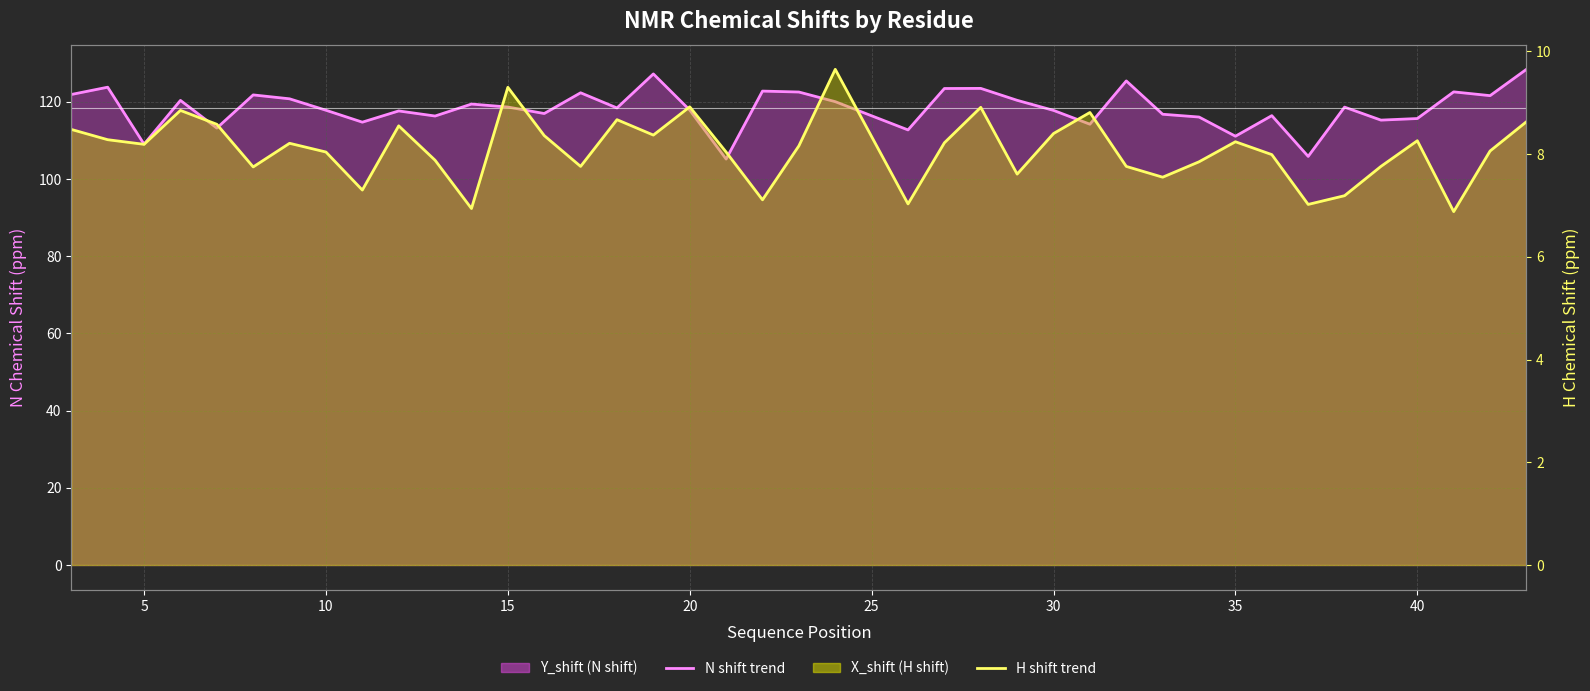

In H shift trend, how many points are higher than both neighbors (excluding endpoints)?

11